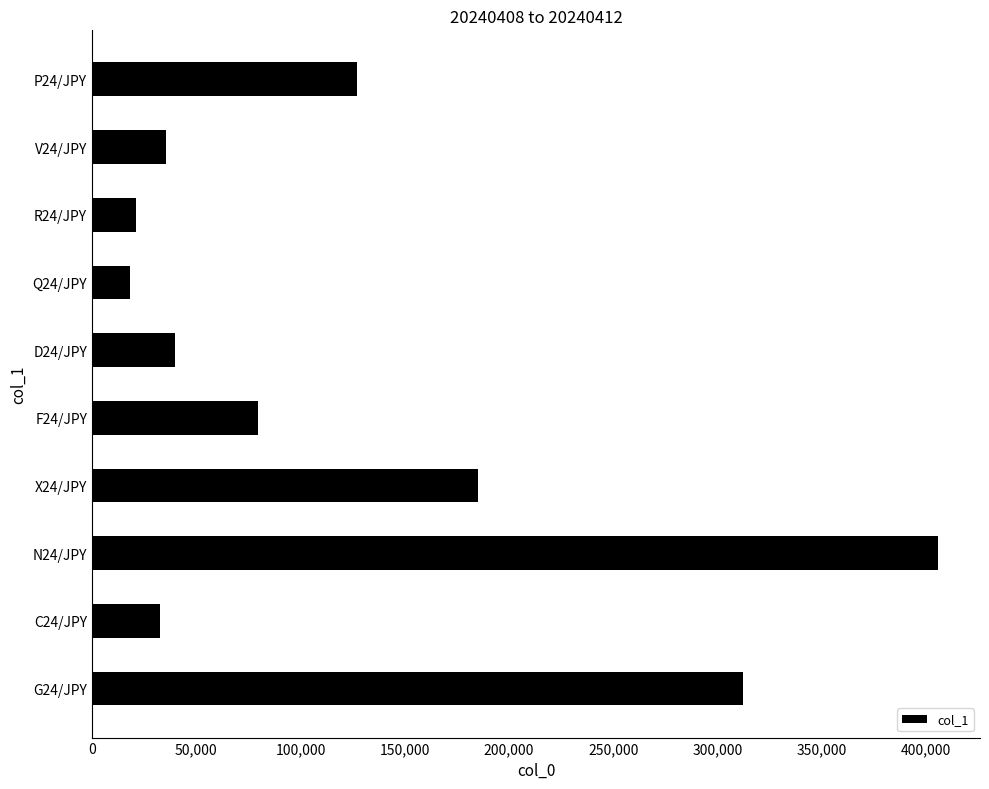

Reading bottom to top, what are all the values shown in this chart?

312300	32490	405700	185040	79600	39750	18250	21230	35420	127060